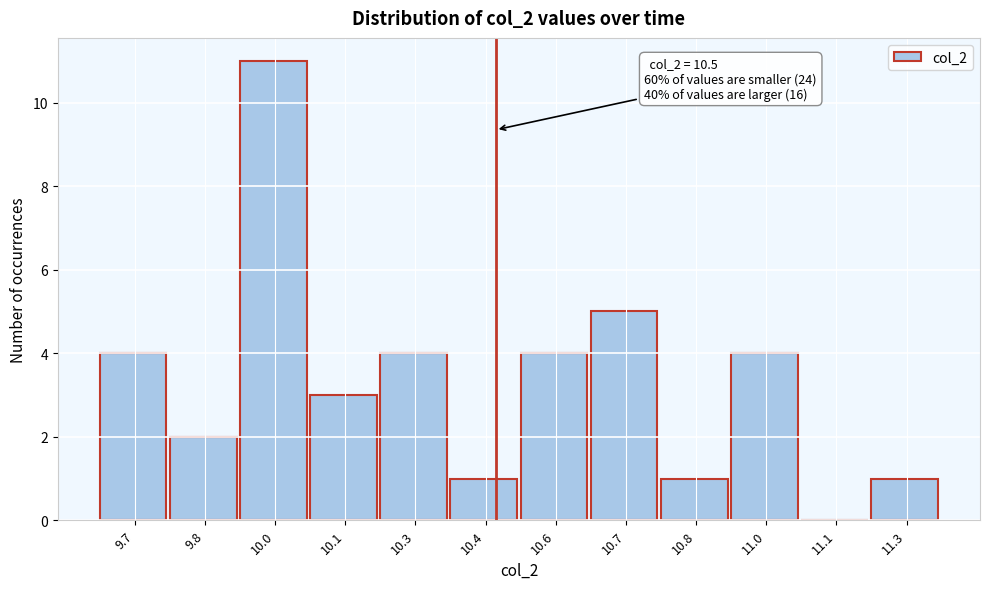

Reading left to right, transcribe all the data shown in this chart.

9.7=4	9.8=2	10.0=11	10.1=3	10.3=4	10.4=1	10.6=4	10.7=5	10.8=1	11.0=4	11.1=0	11.3=1